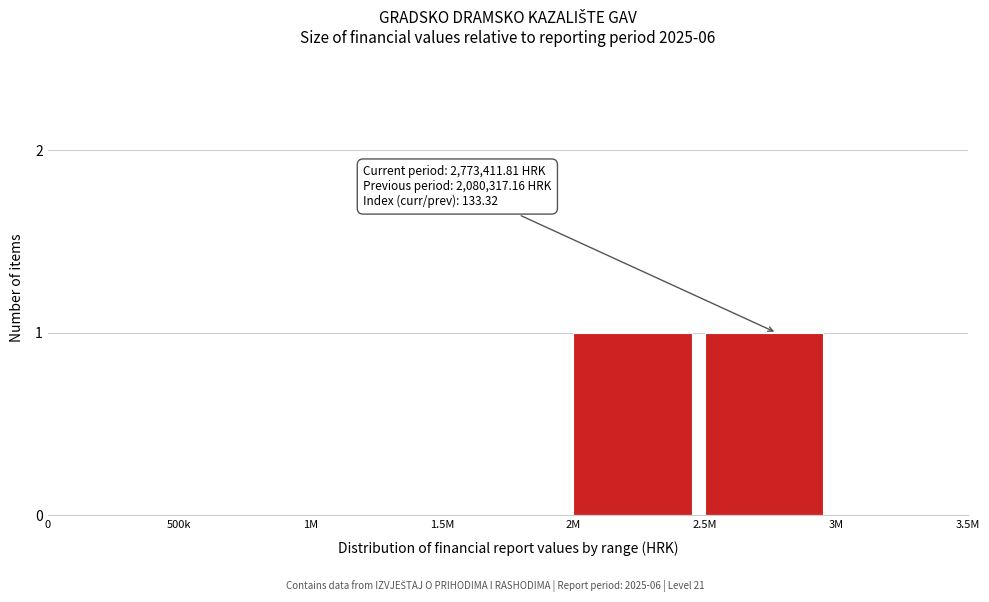

Reading left to right, list all the values displayed in this chart.

0=0	500k=0	1M=0	1.5M=0	2M=1	2.5M=1	3M=0